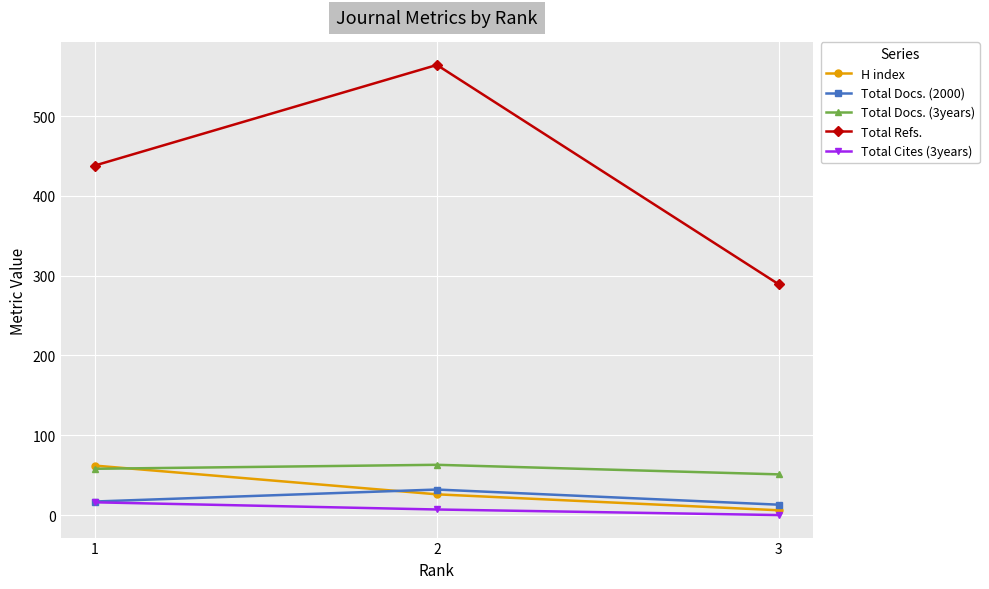

Does the chart have visible grid lines?

Yes